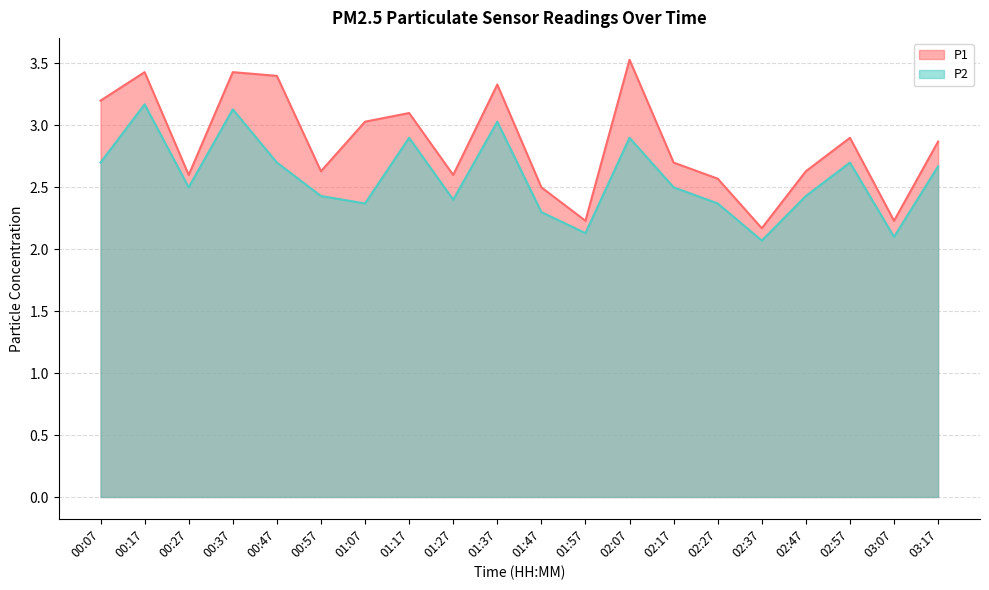

What is the greatest value displayed?

3.5